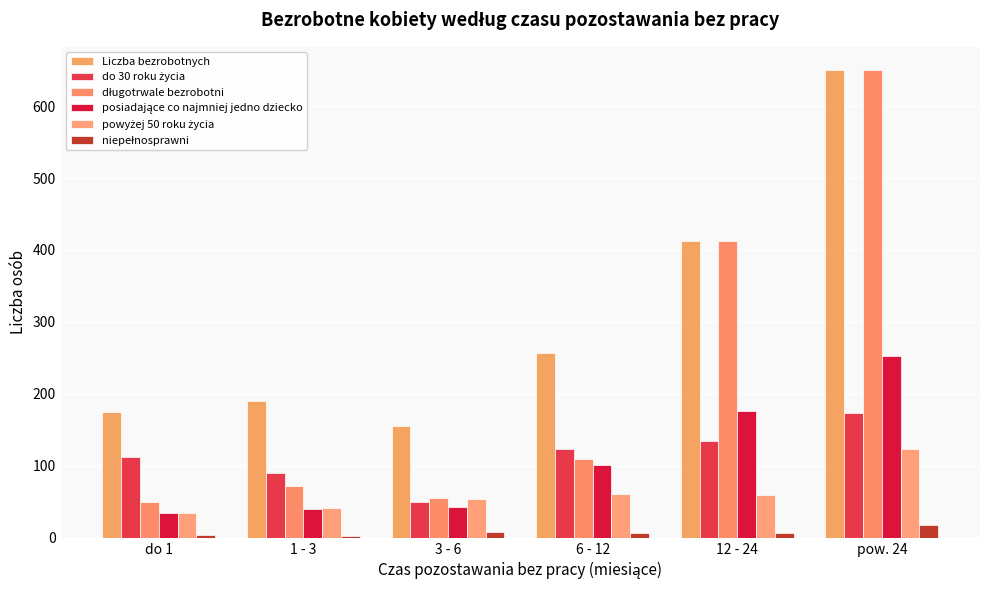

What is the total value across all series at do 1?

410